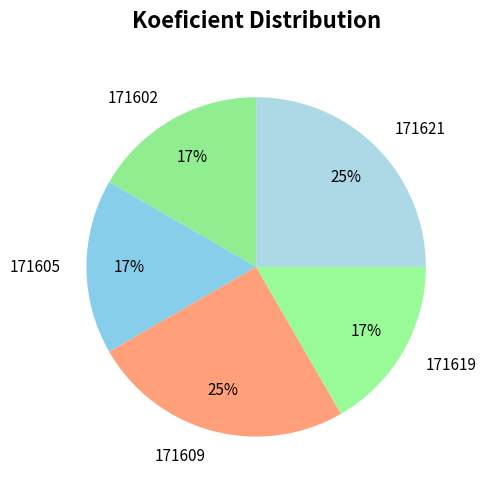

Between 171605 and 171621, which is larger?

171621